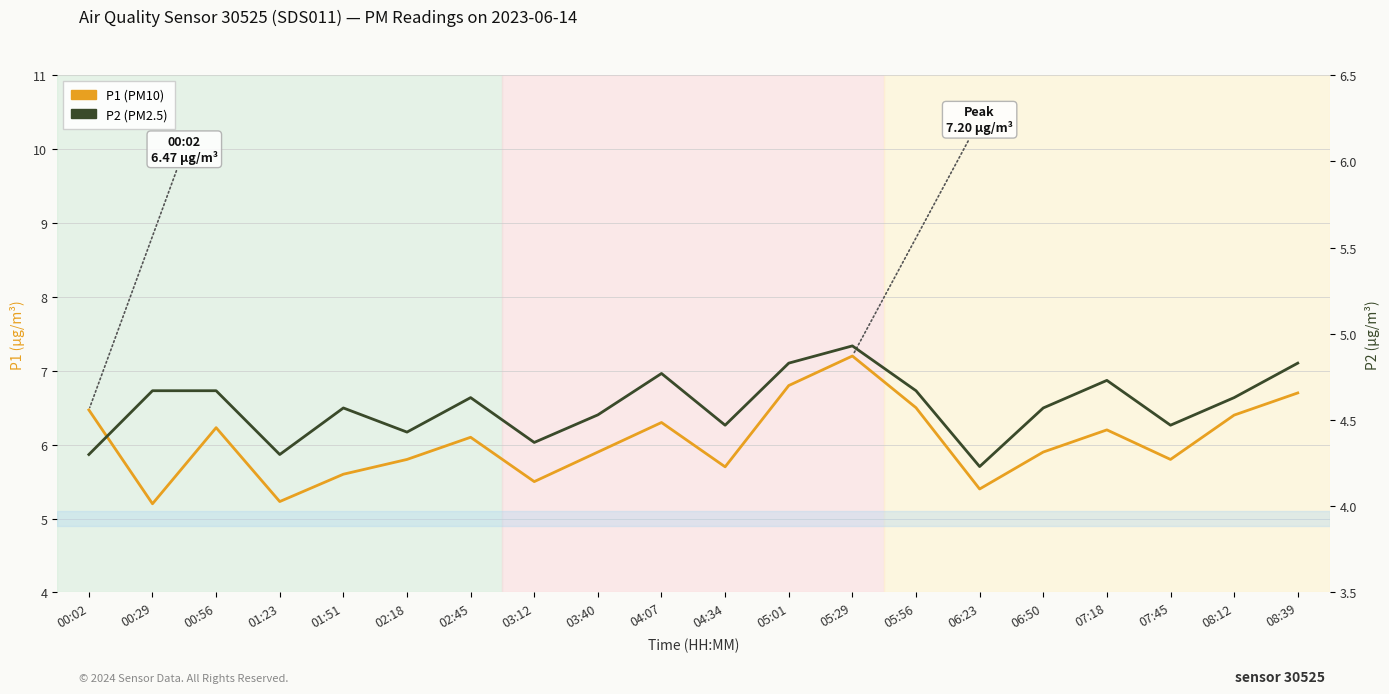

What are all the series names shown in the legend?

P1 (PM10), P2 (PM2.5)